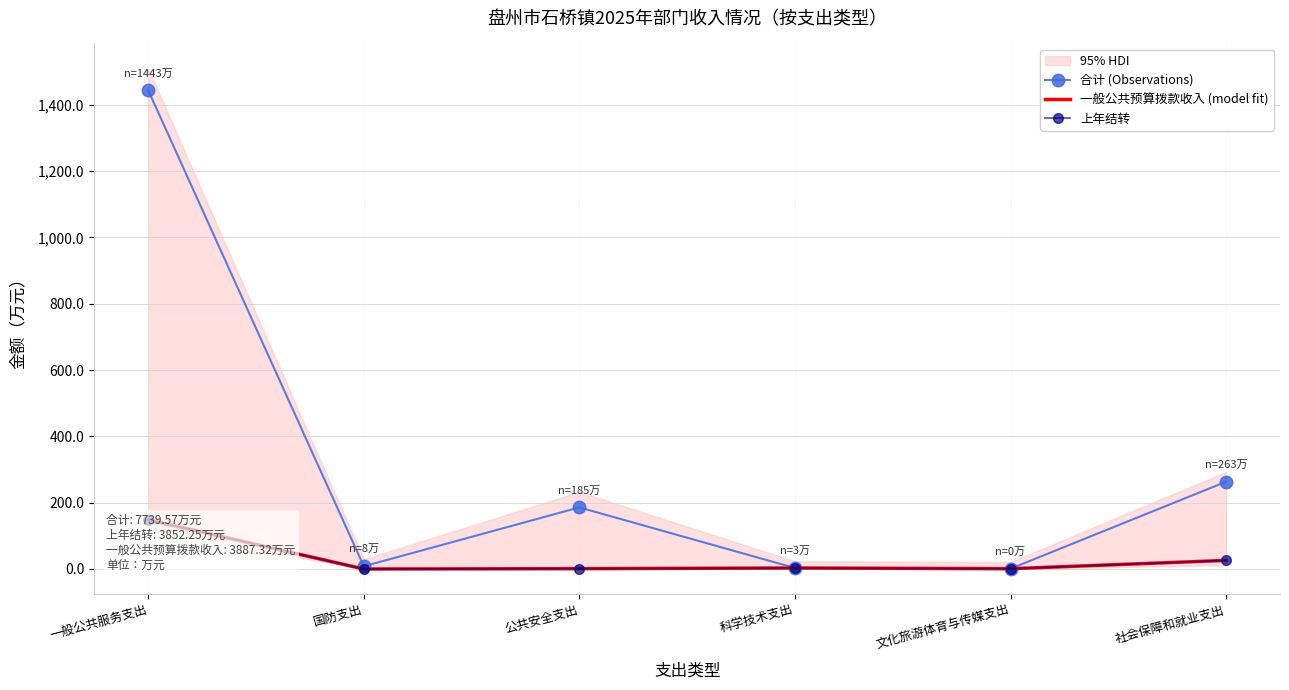

True or false: 一般公共预算拨款收入 (model fit) and 合计 (Observations) intersect in this chart.

False